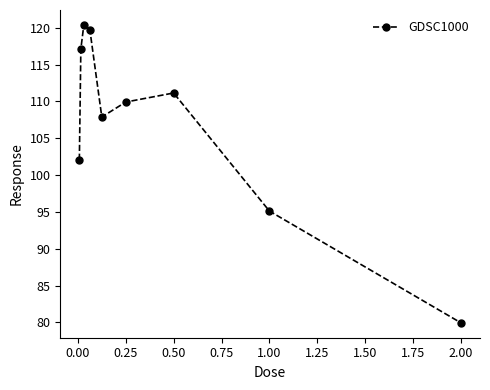

What is the value of the 4th point from the left?

119.7